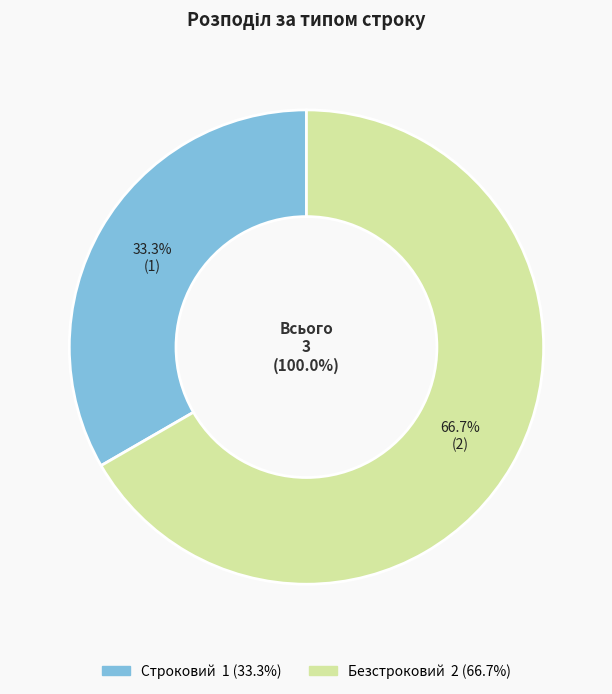

Does Безстроковий account for over 50% of the chart?

Yes